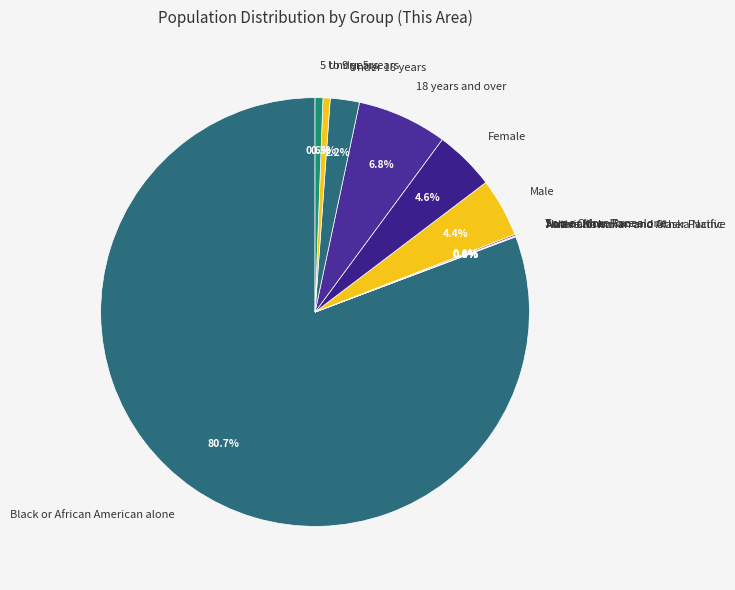

Does any single category account for the majority?

Yes